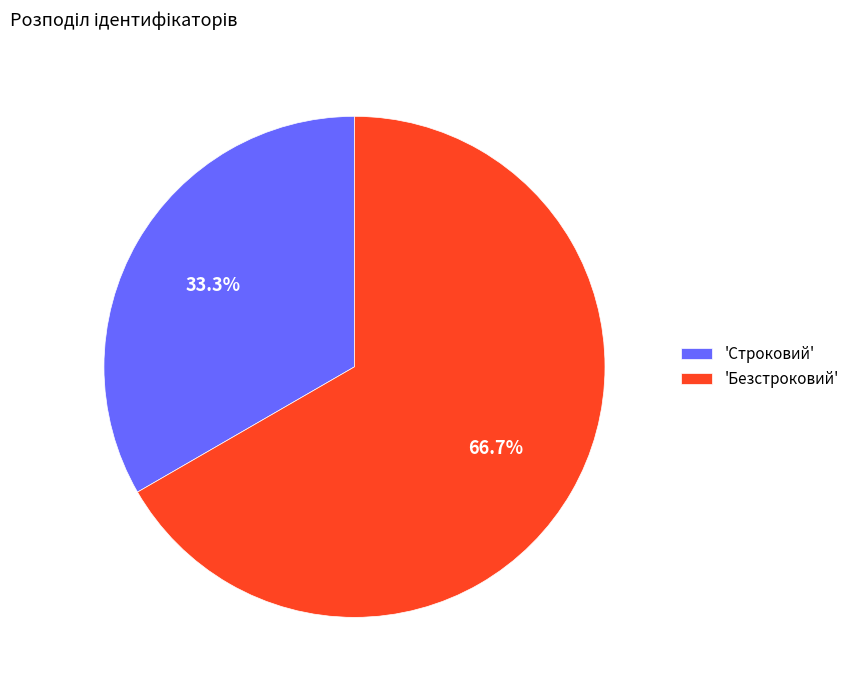

What is the ratio of the value at 'Строковий' to the value at 'Безстроковий'?

0.5